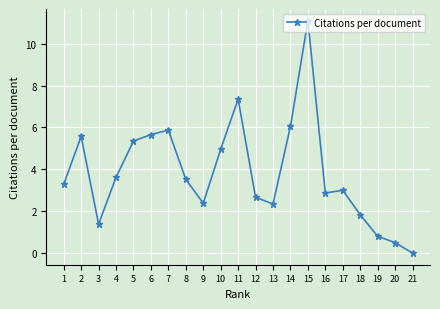

Is it true that the value at 13 is 1.6?

False